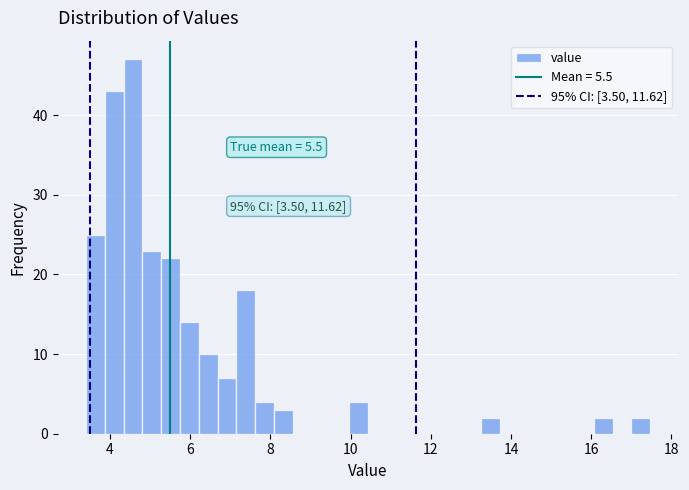

Read against the x-axis, roughly where is the centre of the tallest bar?

4.6